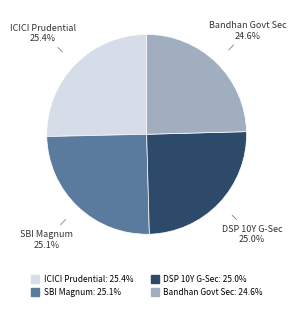

Does any single category account for the majority?

No